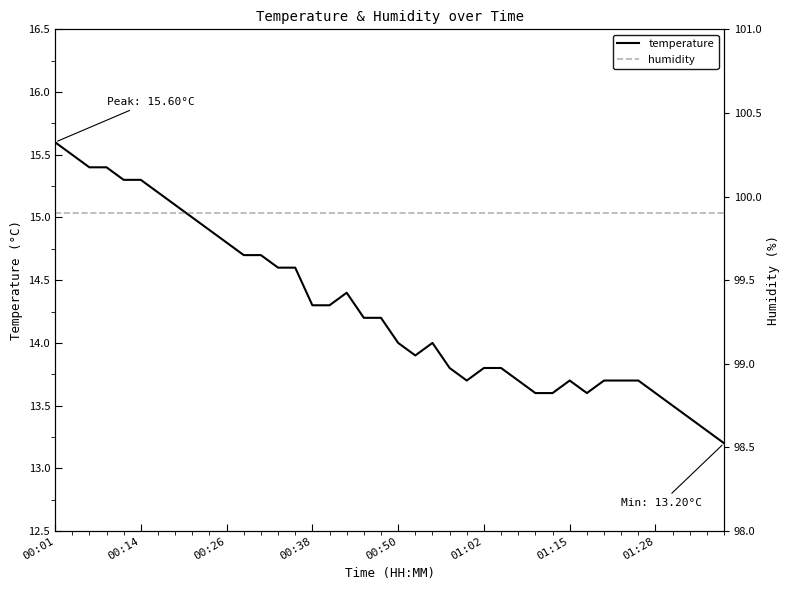

List the series in order of their overall mean, lowest first.

temperature, humidity